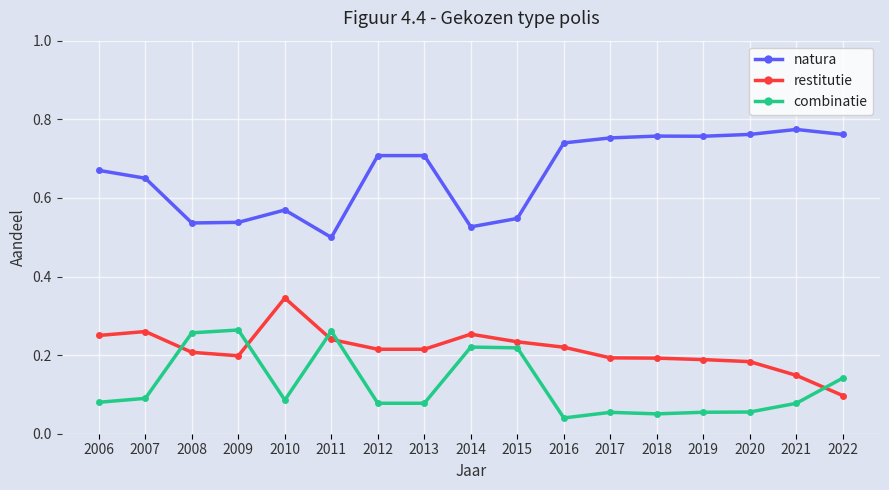

The combinatie series shows 0.1 at 2010. True or false?

True